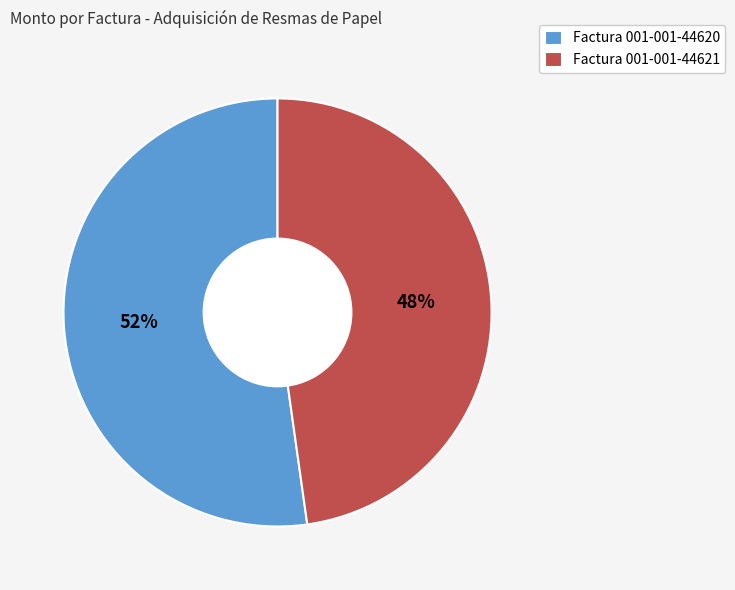

Is Factura 001-001-44621 the majority of the pie?

No